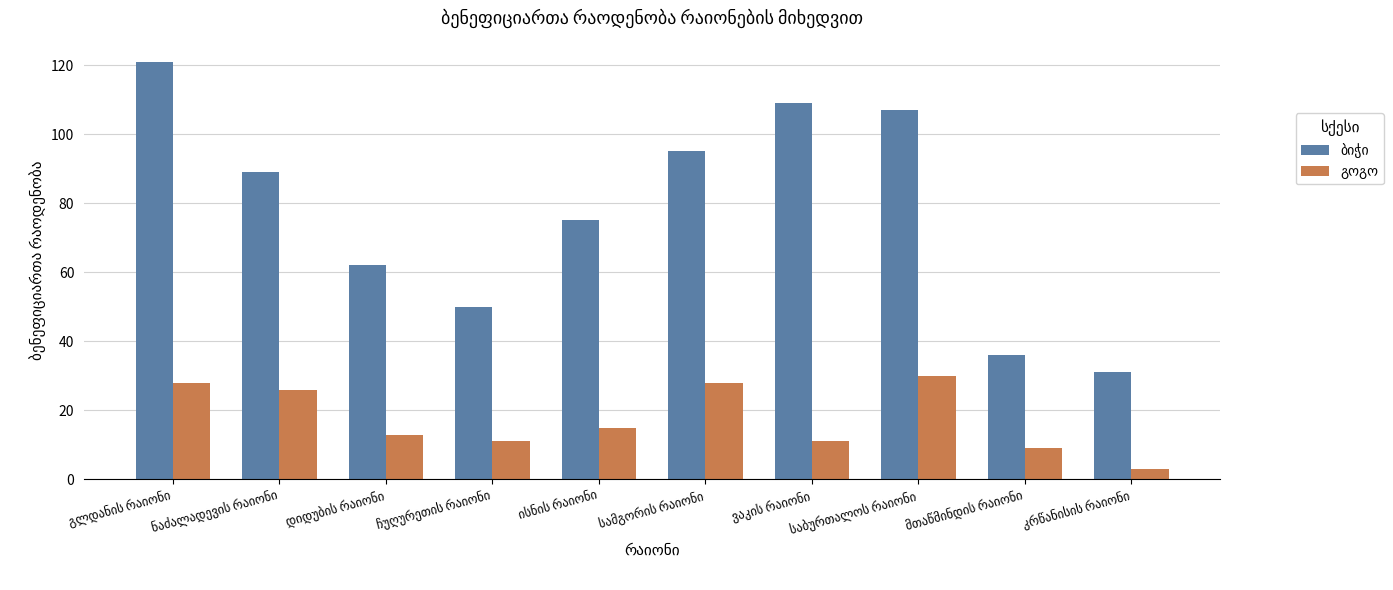

Count the number of data series in this chart.

2